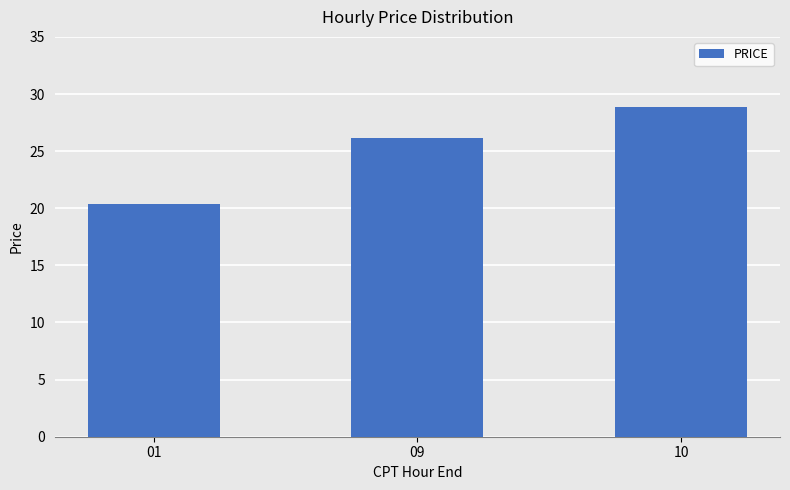

At which category does the chart reach its peak across all series?

10